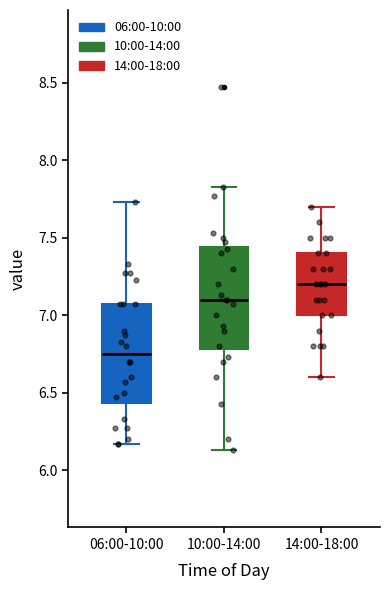

Reading left to right, read every box against the y-axis: the position of its median line, the range the box covers, and the ends of its whiskers. The values are not printed on the chart, so give them approximately, as read against the axis.

06:00-10:00: median 6.75, box 6.45 to 7.05, whiskers 6.15 to 7.75
10:00-14:00: median 7.10, box 6.80 to 7.45, whiskers 6.15 to 7.85
14:00-18:00: median 7.20, box 7.00 to 7.40, whiskers 6.60 to 7.70